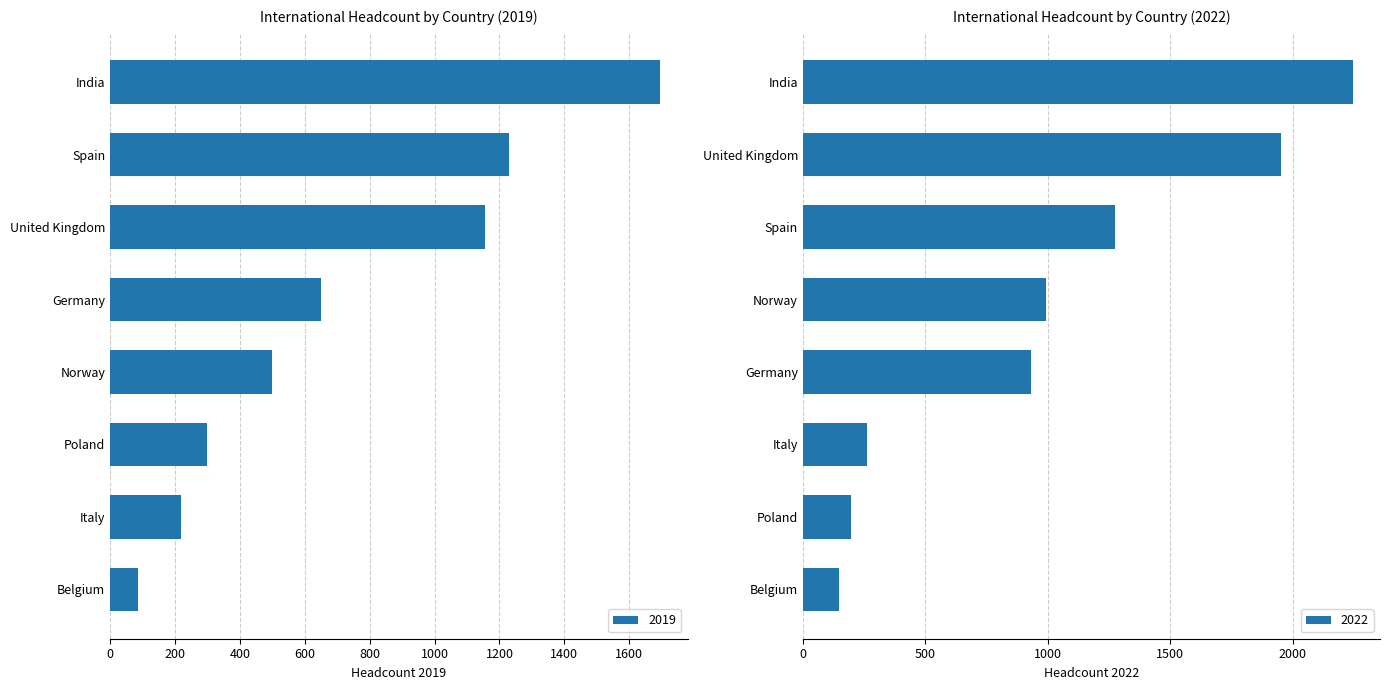

What is the label of the 6th bar from the right?

Spain